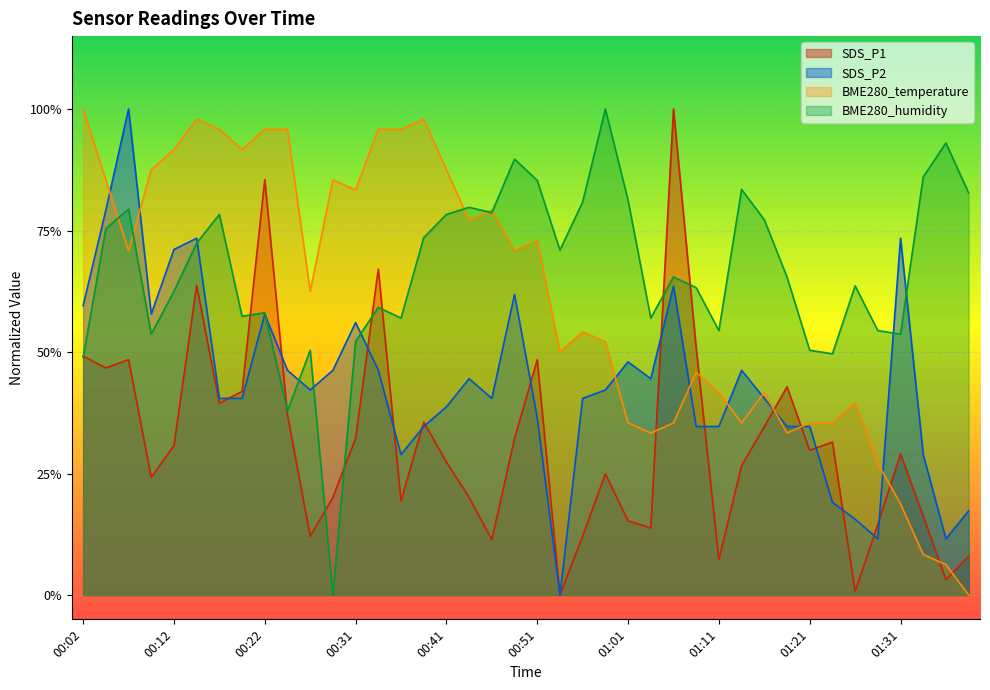

Rank the categories by SDS_P1 value from highest to lowest.

01:06, 00:22, 00:34, 00:14, 01:08, 00:02, 00:07, 00:51, 00:04, 01:18, 00:19, 00:17, 00:24, 00:39, 01:16, 00:31, 00:49, 01:23, 00:12, 01:21, 01:31, 00:41, 01:13, 00:59, 00:09, 00:29, 00:44, 00:36, 01:33, 01:01, 01:28, 01:04, 00:26, 00:56, 00:46, 01:38, 01:11, 01:35, 01:26, 00:54